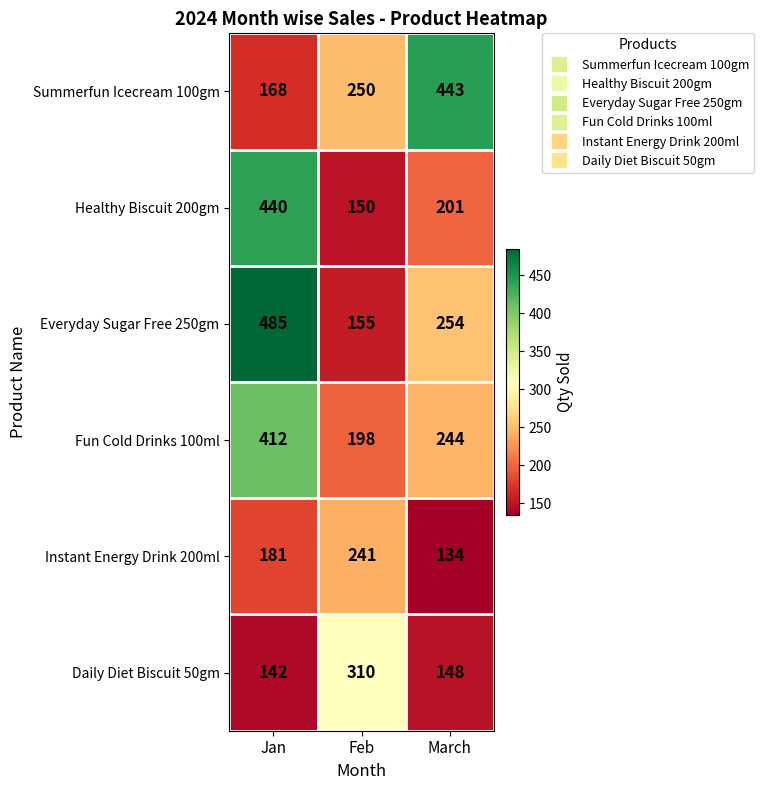

Where does the Everyday Sugar Free 250gm series first go above 254?

Jan